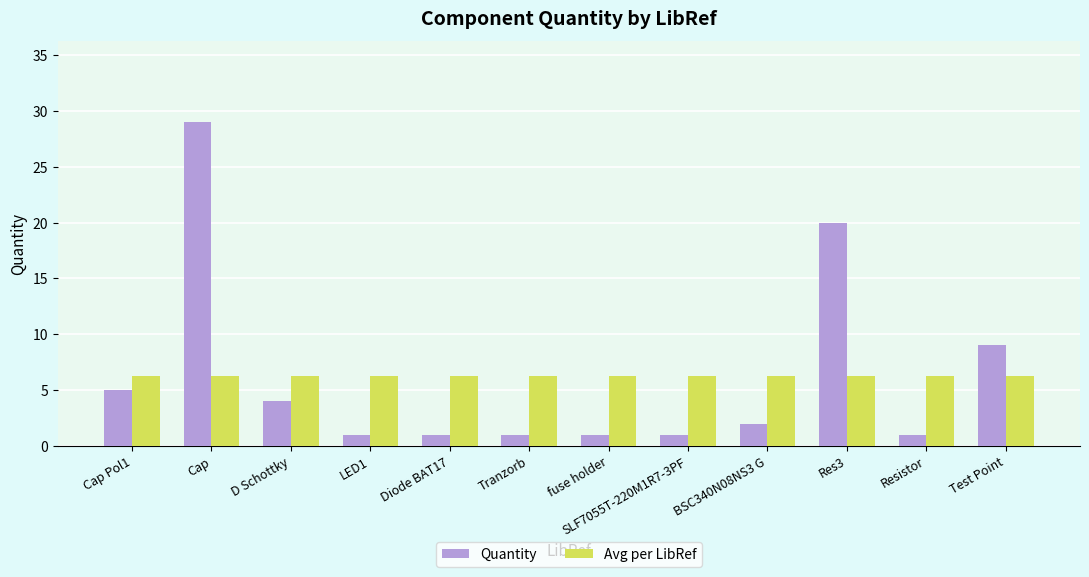

Between D Schottky and Tranzorb, which series saw the biggest shift?

Quantity